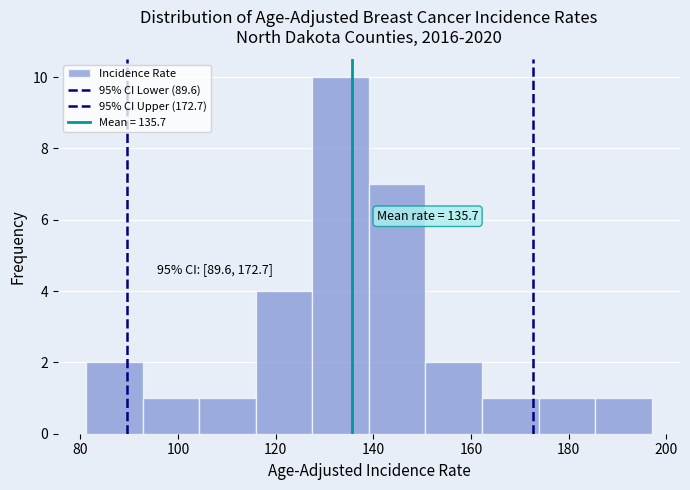

Over which range of the x-axis is the bar tallest?

128 to 140